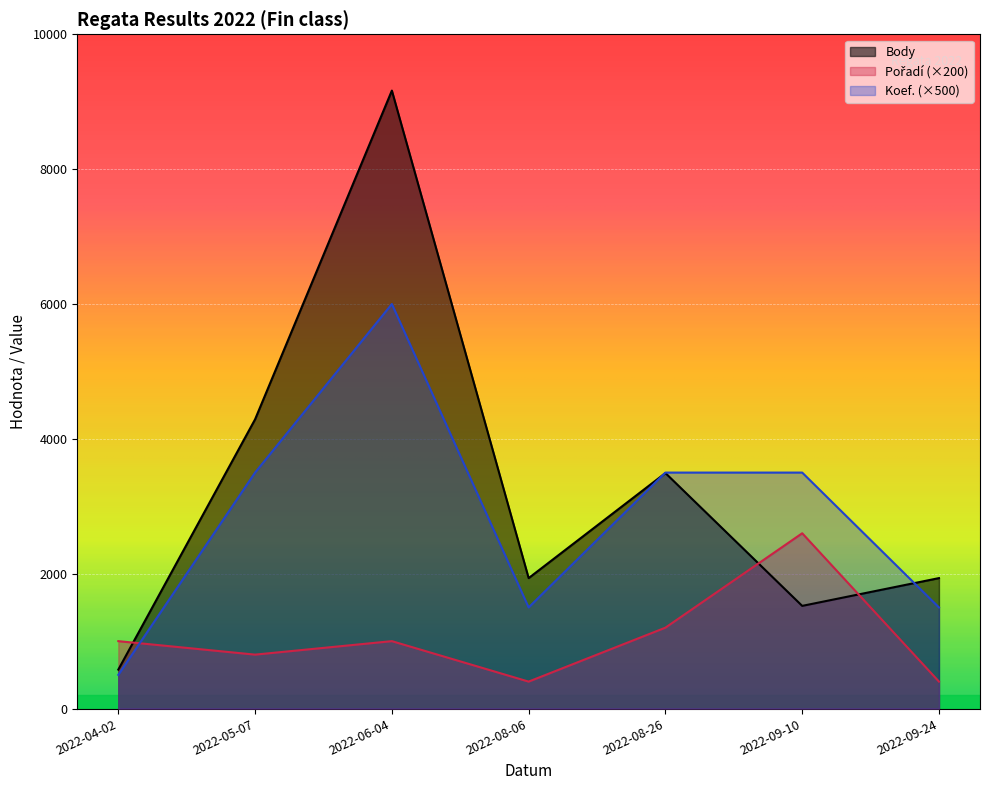

Which has a higher value, 2022-09-10 or 2022-08-26?

2022-08-26